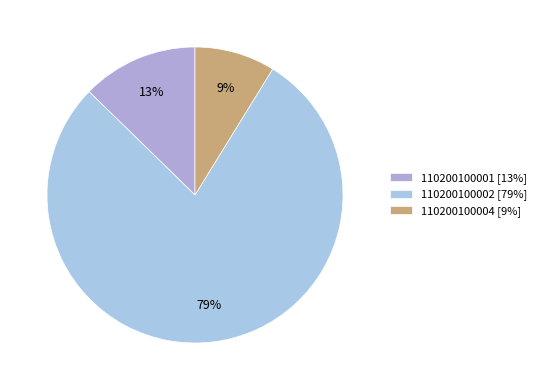

How many segments does this pie chart have?

3